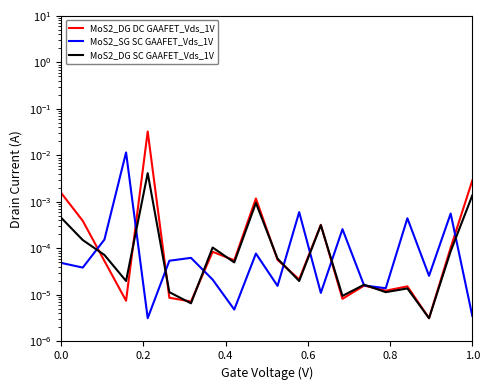

Count the number of categories in the chart.

20